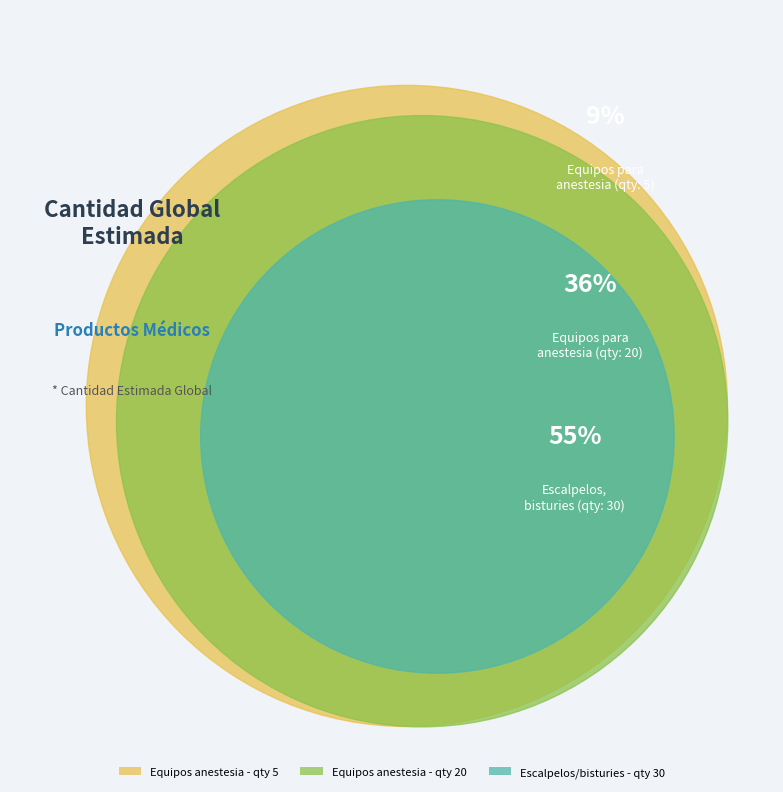

True or false: Escalpelos, bisturies (30) accounts for 68% of the total.

False